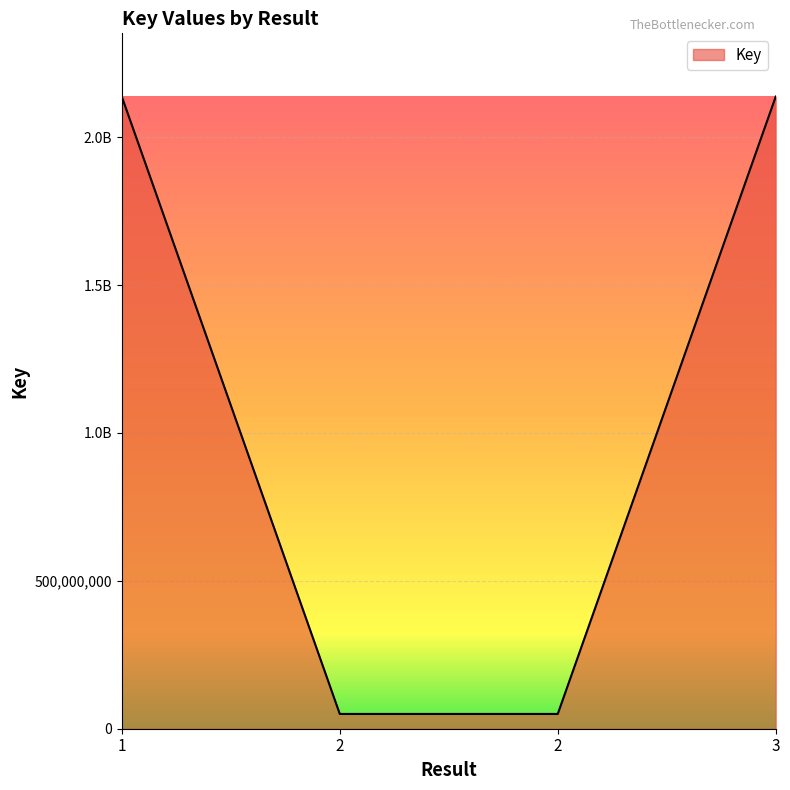

What is the value of the 4th point from the left?

2137691587